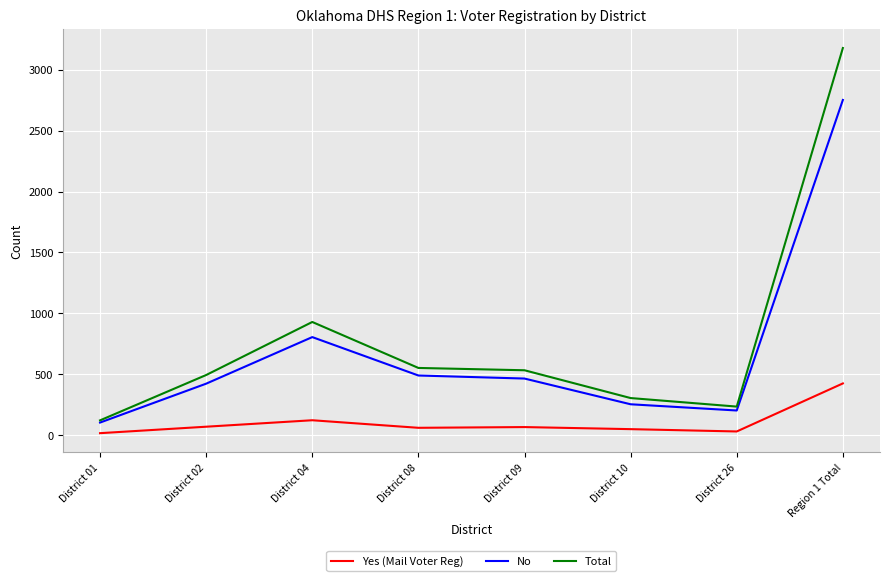

List the series in order of their peak value, highest first.

Total, No, Yes (Mail Voter Reg)